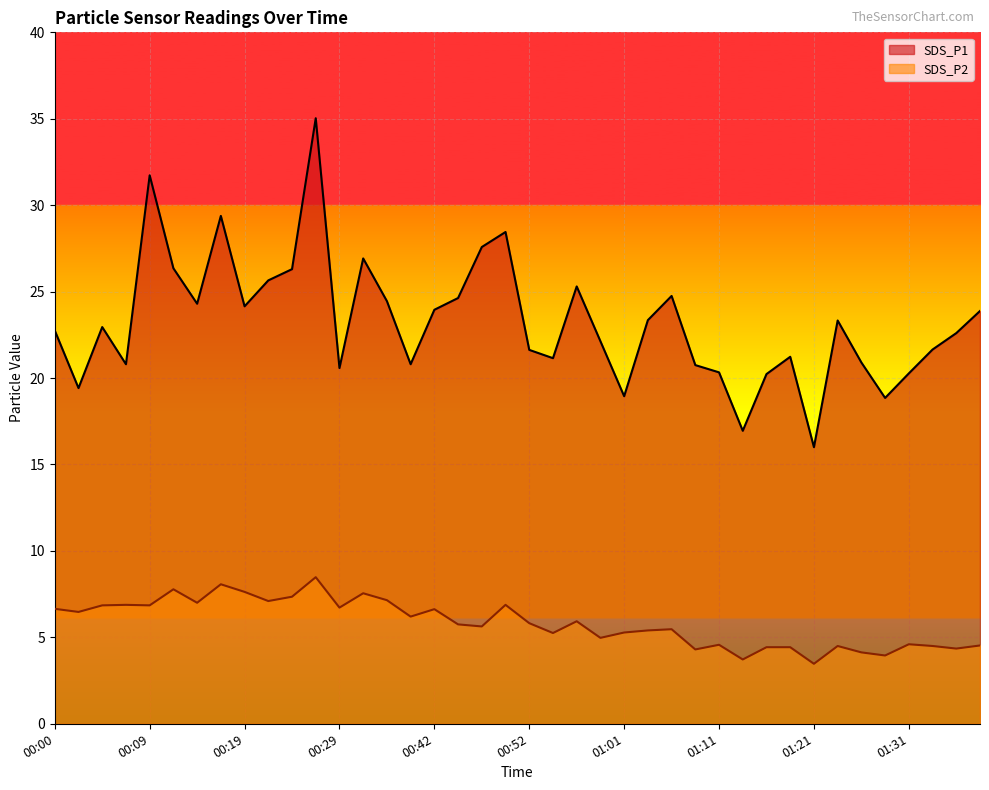

How many lines are shown in the chart?

2